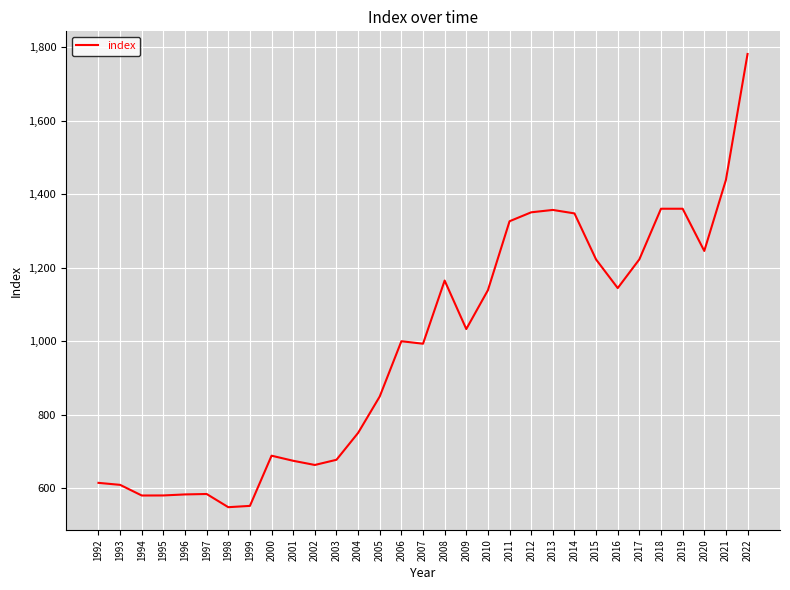

What is the difference between the values at 1997 and 2014?

763.5